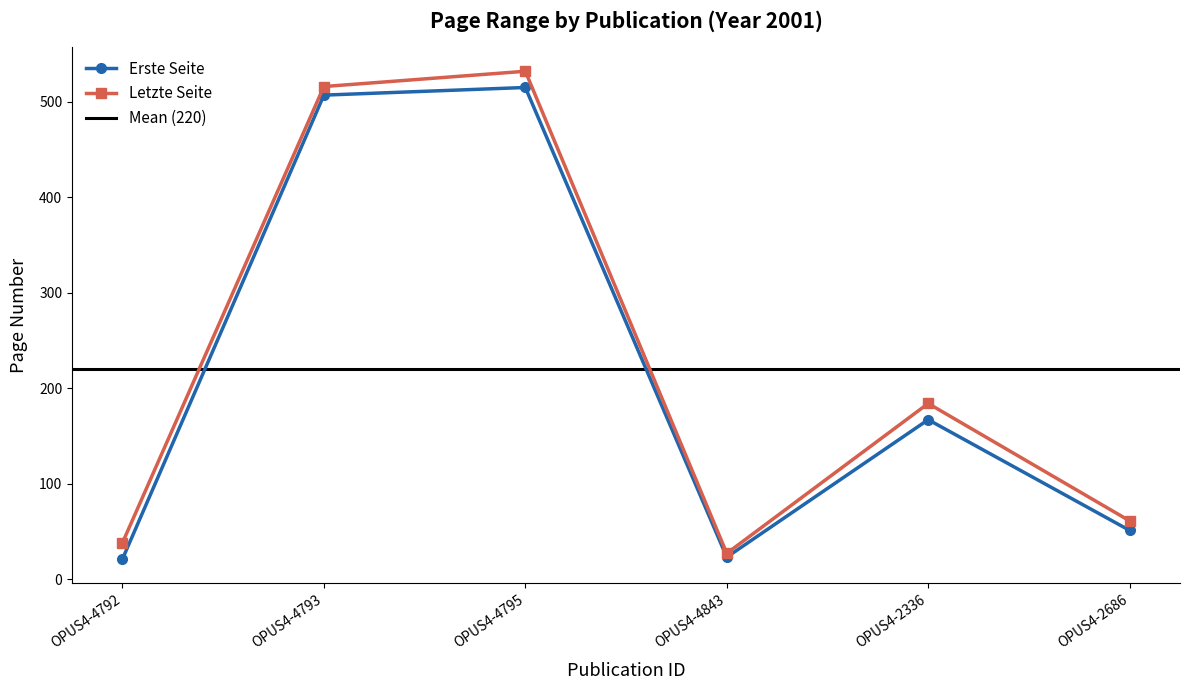

At which label does Letzte Seite reach its peak?

OPUS4-4795